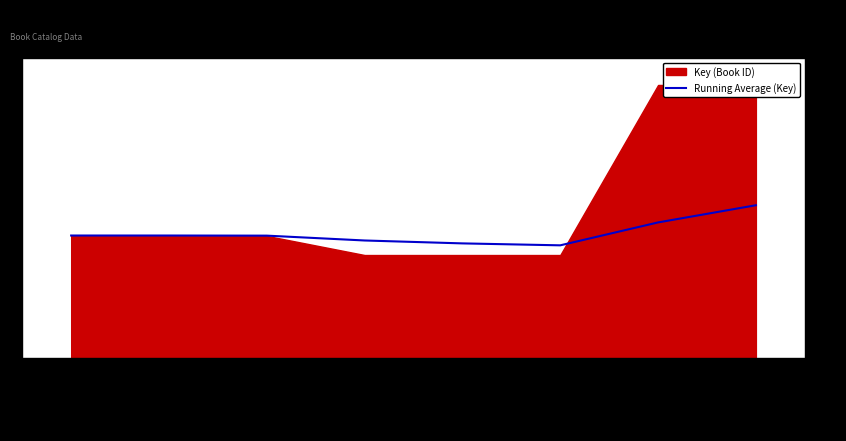

Reading left to right, list all the values displayed in this chart.

184511292.0	184511292.0	184334599.7	177033913.5	172653501.8	169733227.3	204247081.6	230132472.2